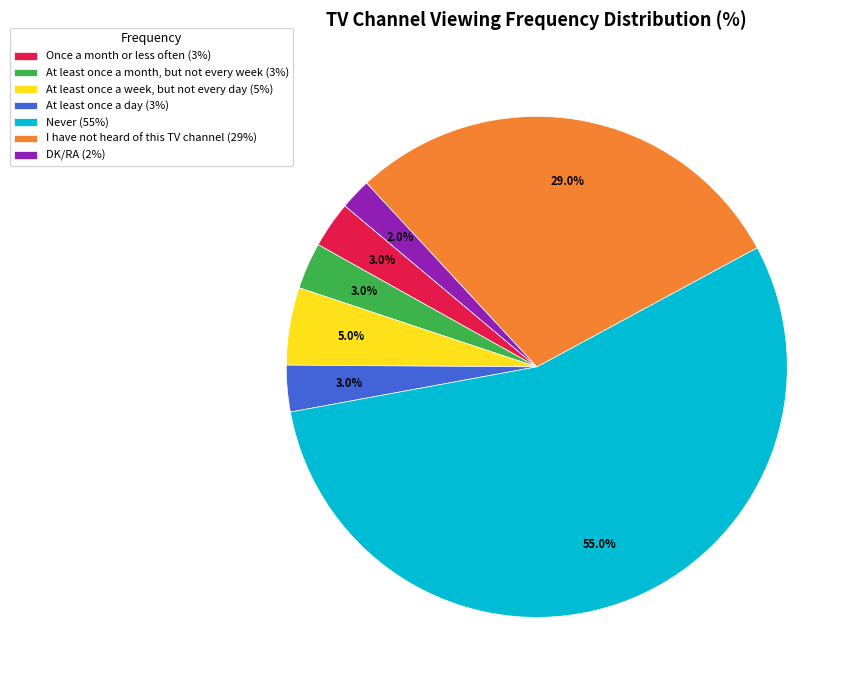

True or false: At least once a month, but not every week accounts for 3% of the total.

True